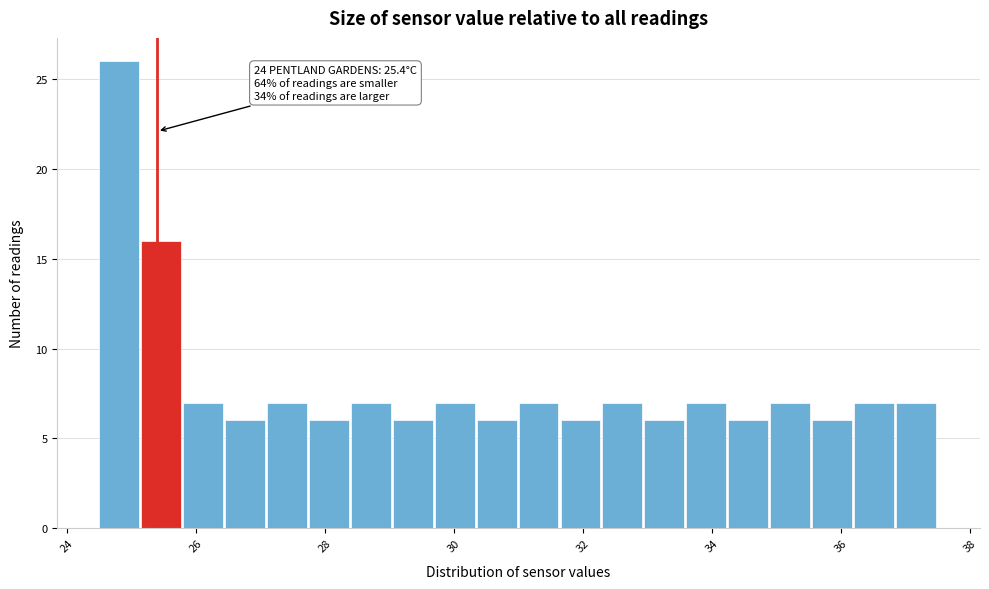

Around what value on the x-axis is the tallest bar? Give the approximate position of its centre, as read against the axis.

24.8